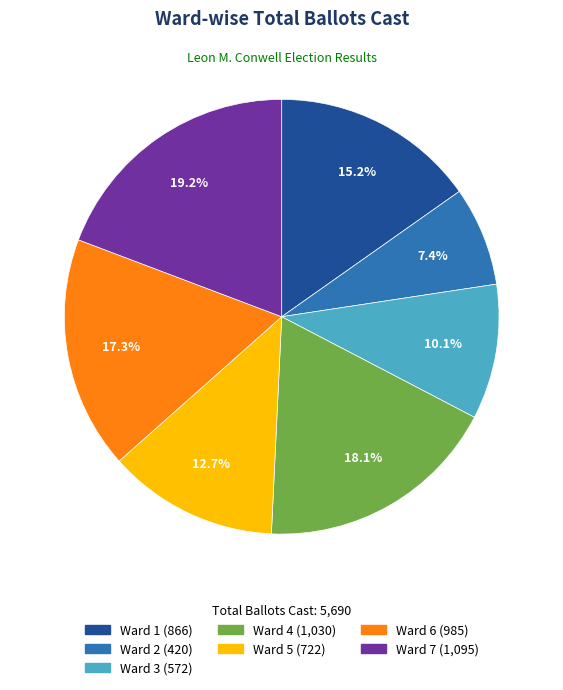

To the nearest percent, what is the combined percentage of Ward 3 and Ward 7?

29%